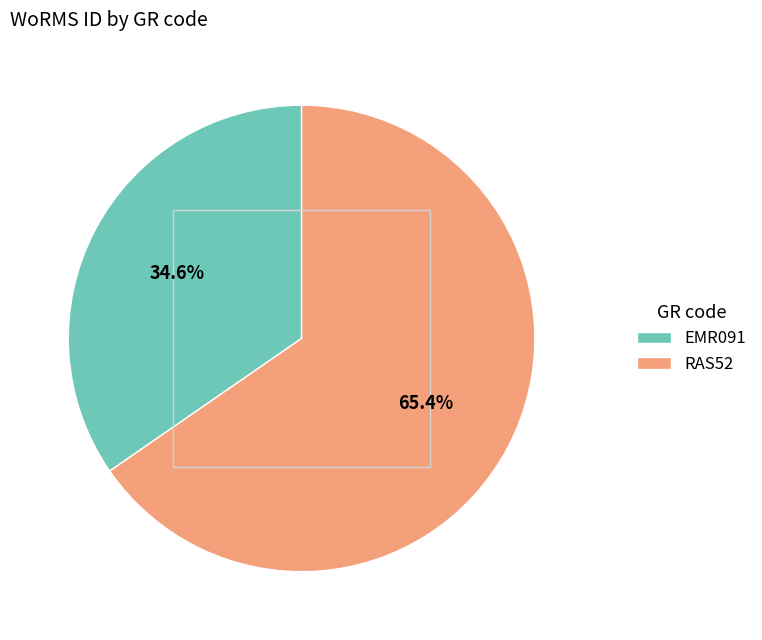

To the nearest percent, what is the combined percentage of EMR091 and RAS52?

100%